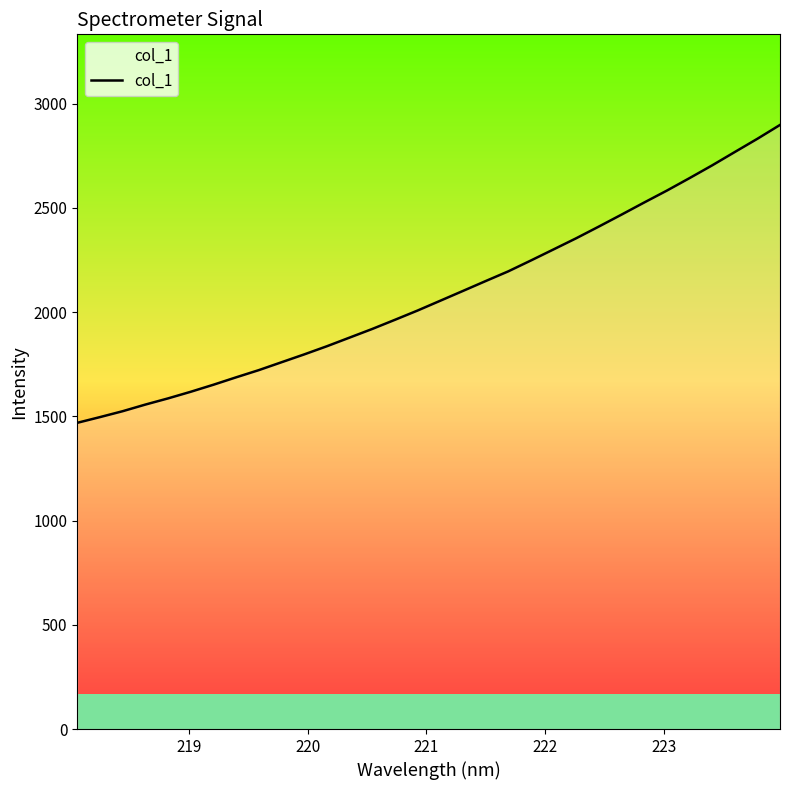

What is the maximum value shown in the chart?

2898.4